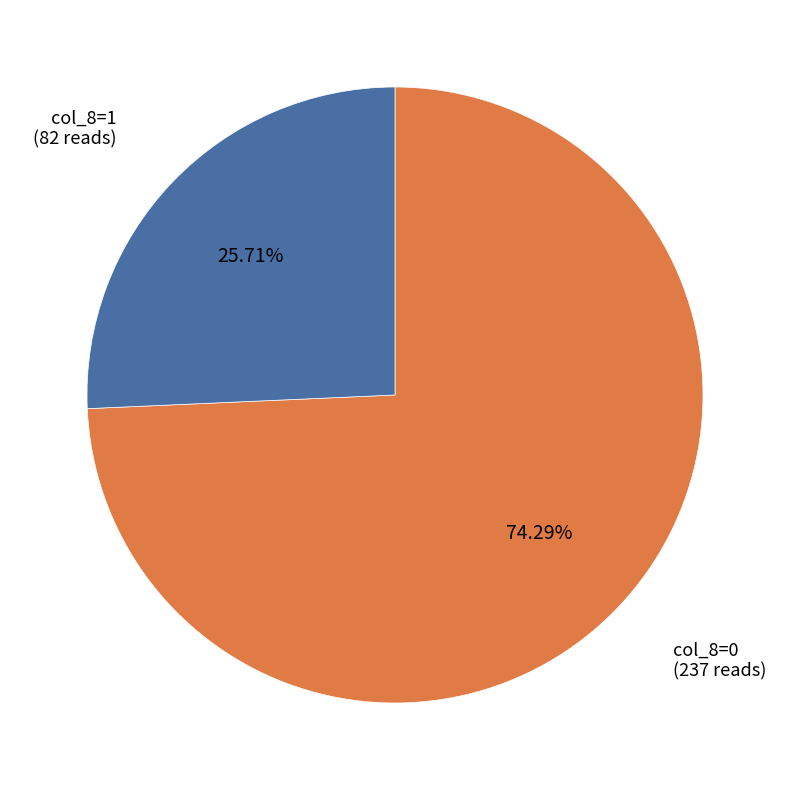

How many segments does this pie chart have?

2